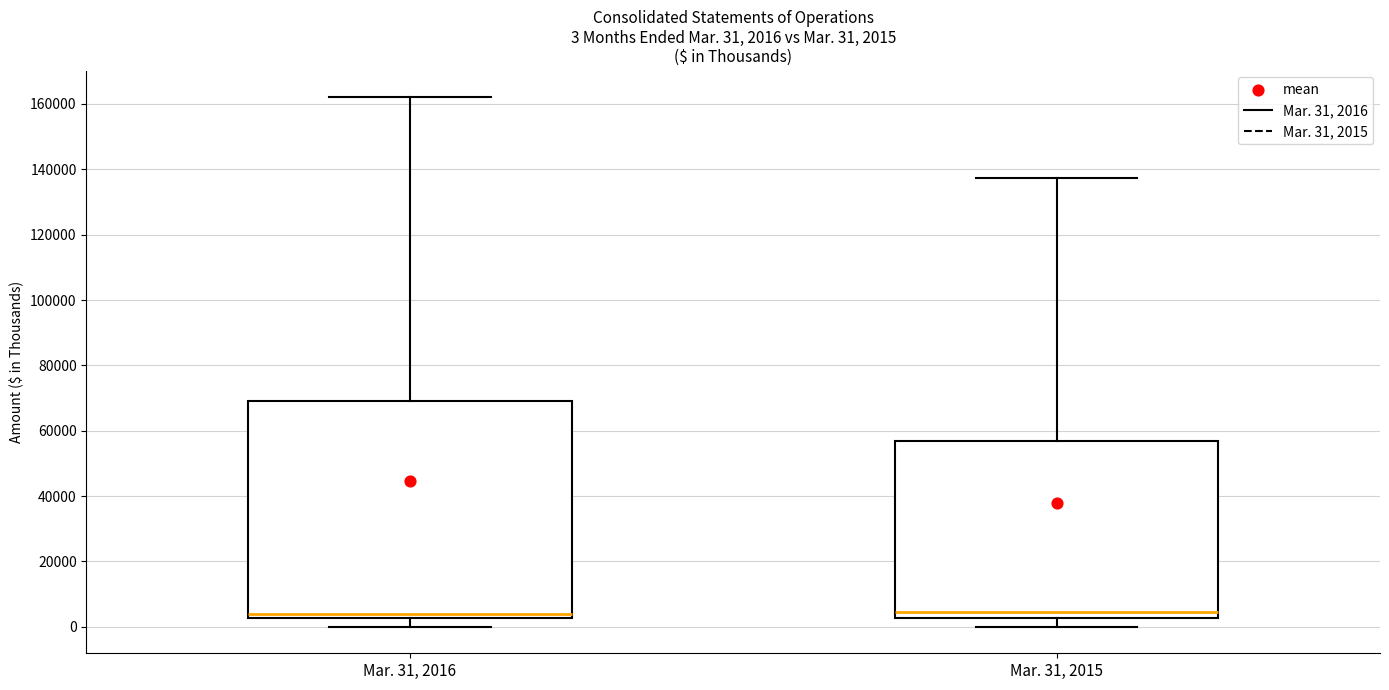

Which box is the tallest, from its lower edge to its upper edge?

Mar. 31, 2016